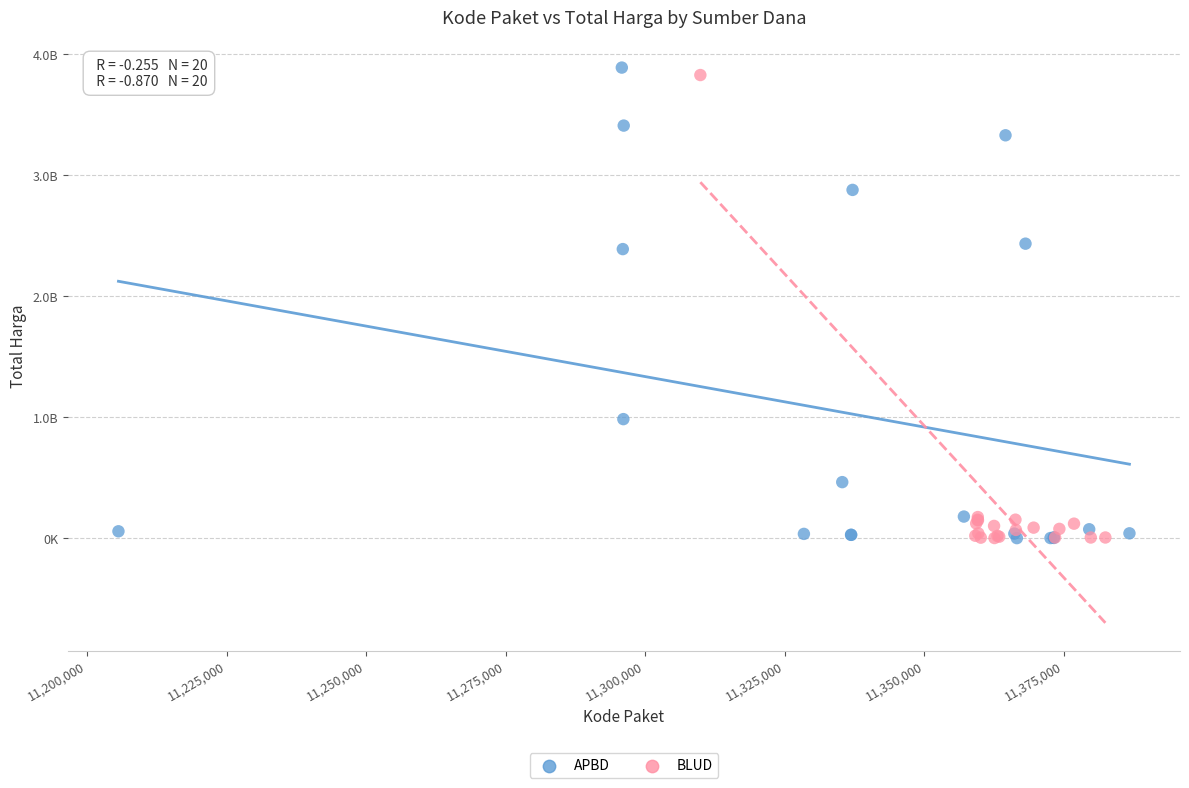

What are all the series names shown in the legend?

APBD, BLUD